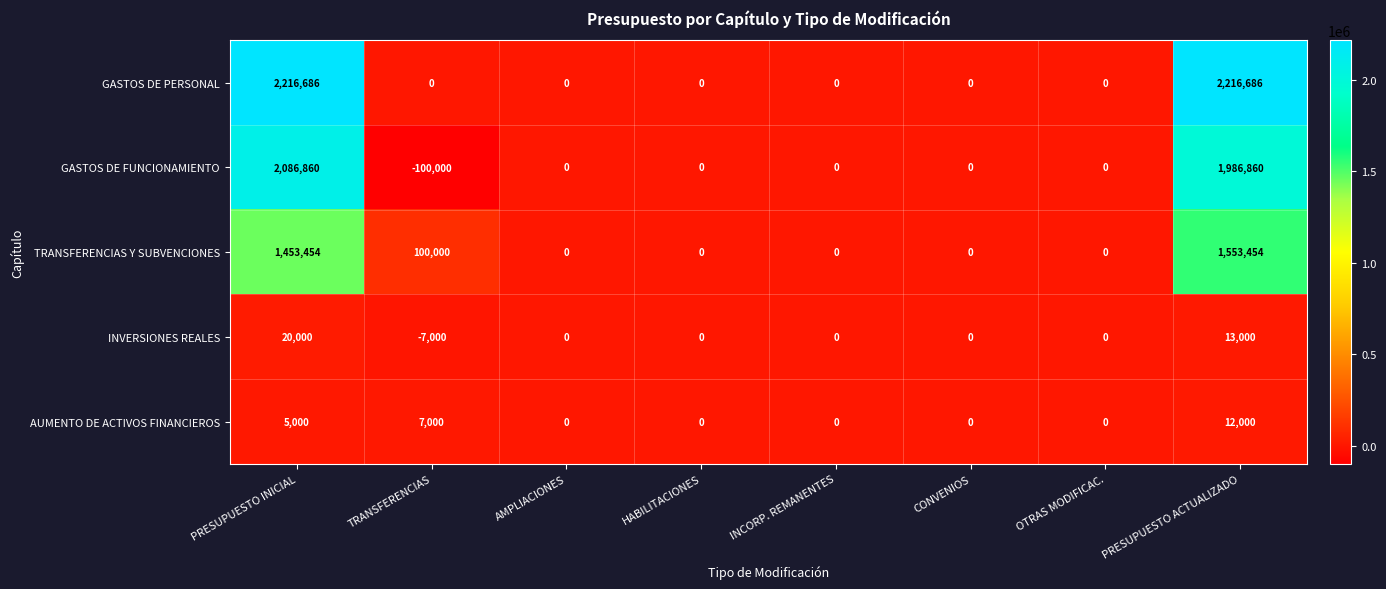

Count the number of categories in the chart.

8